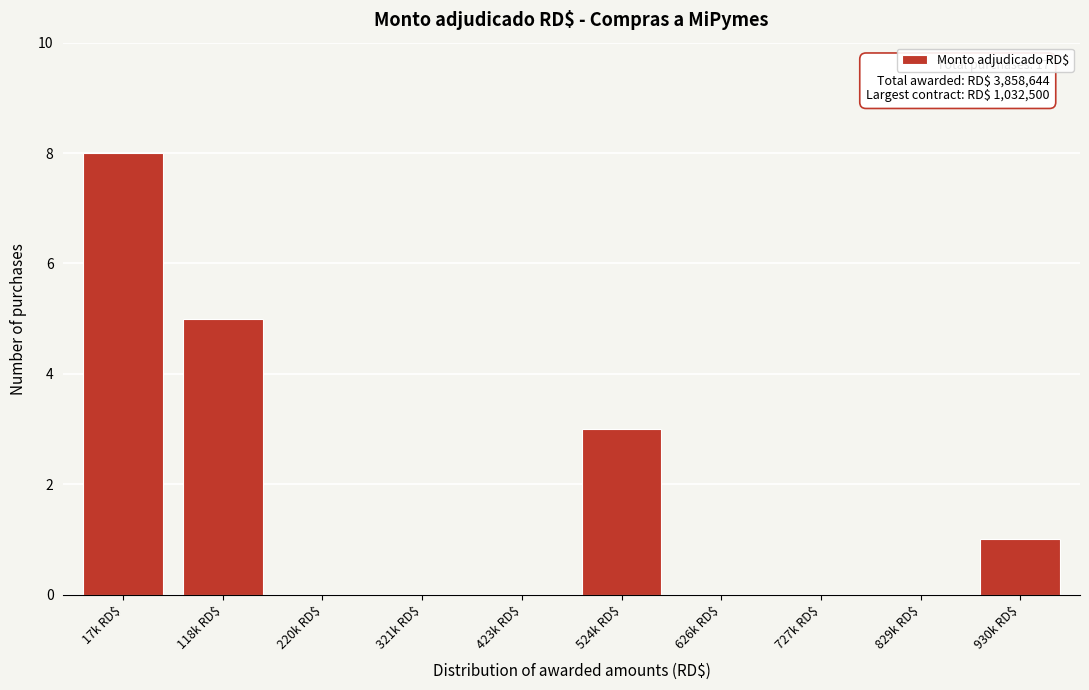

True or false: the data shows 0 at 727k RD$.

True